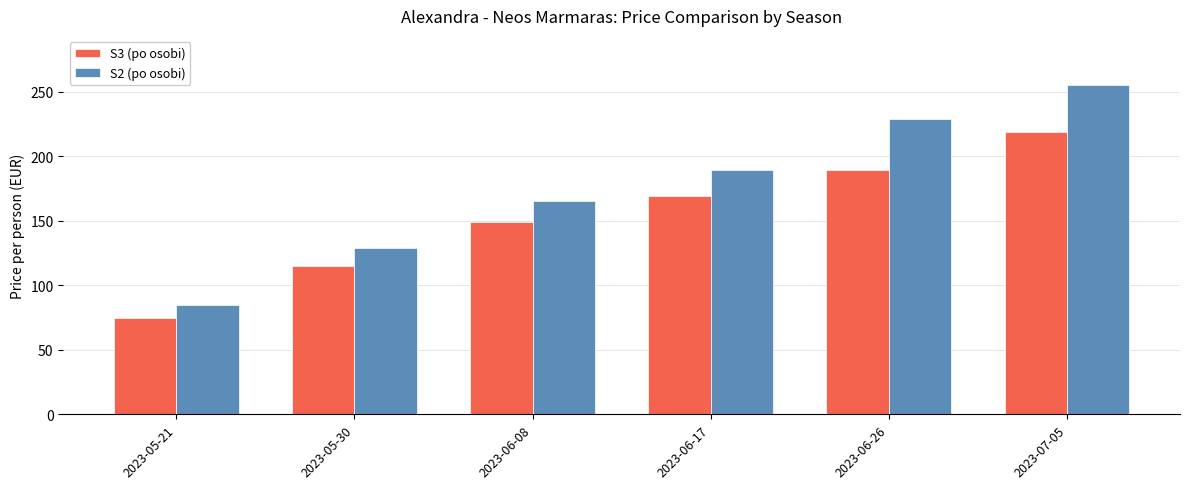

Count the S2 (po osobi) values in the range 129 to 229.

4